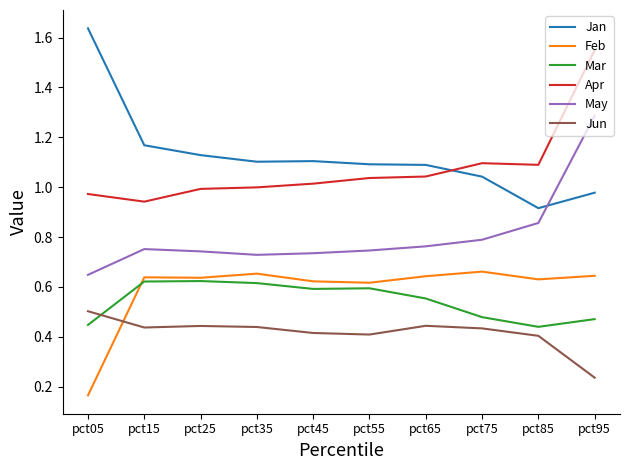

Which category has the highest value in the May series?

pct95